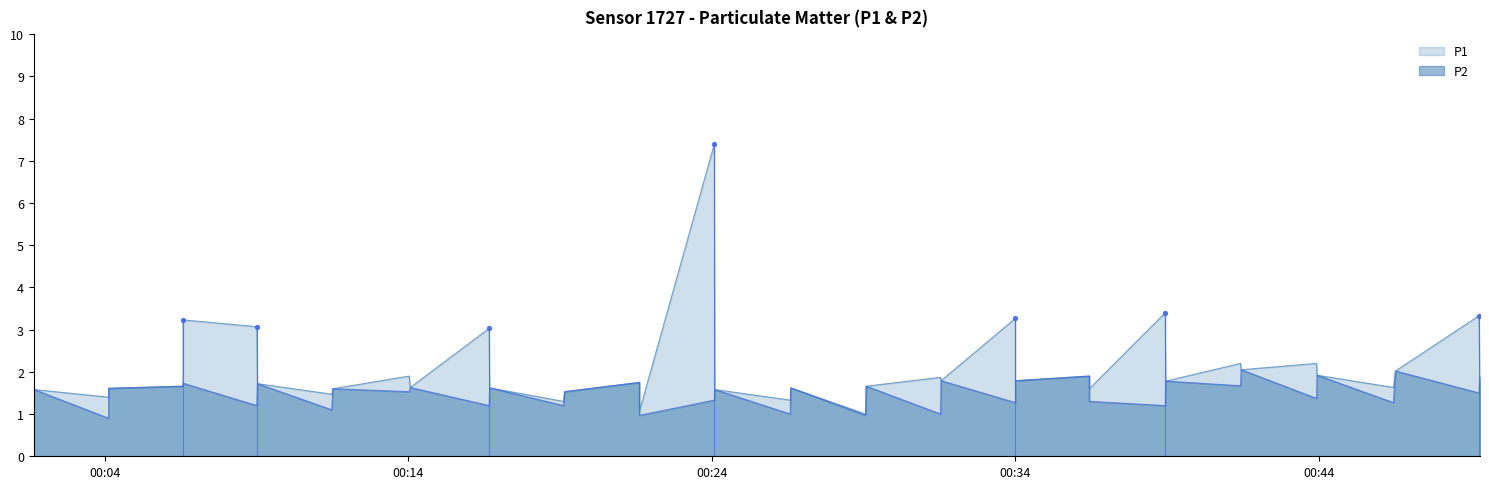

What are all the series names shown in the legend?

P1, P2